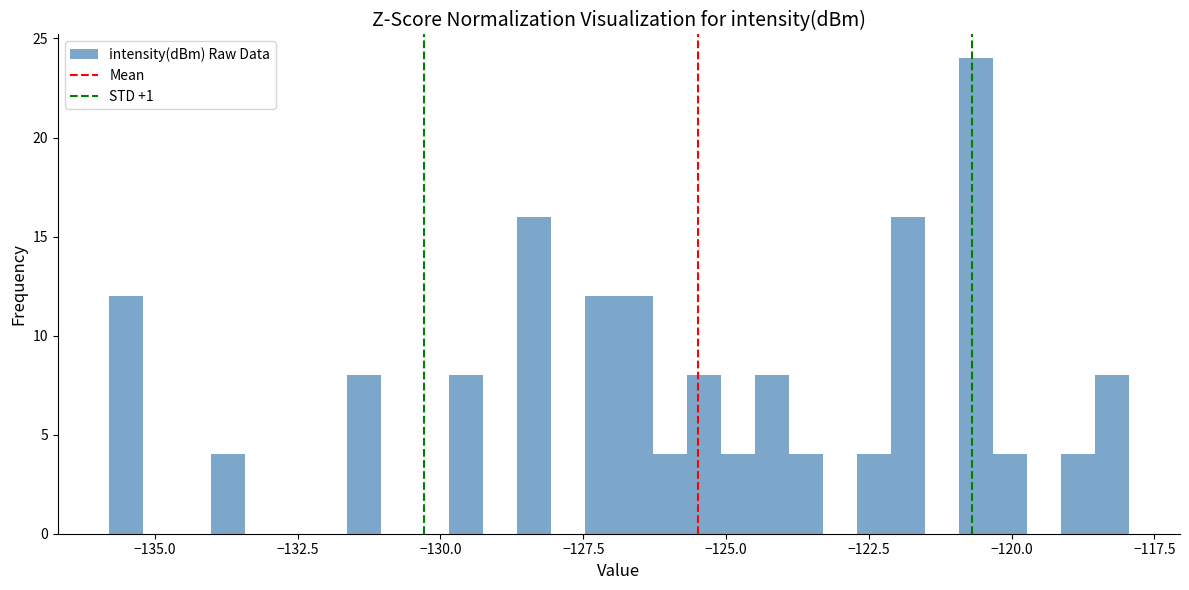

Around what value on the x-axis is the tallest bar? Give the approximate position of its centre, as read against the axis.

-120.5